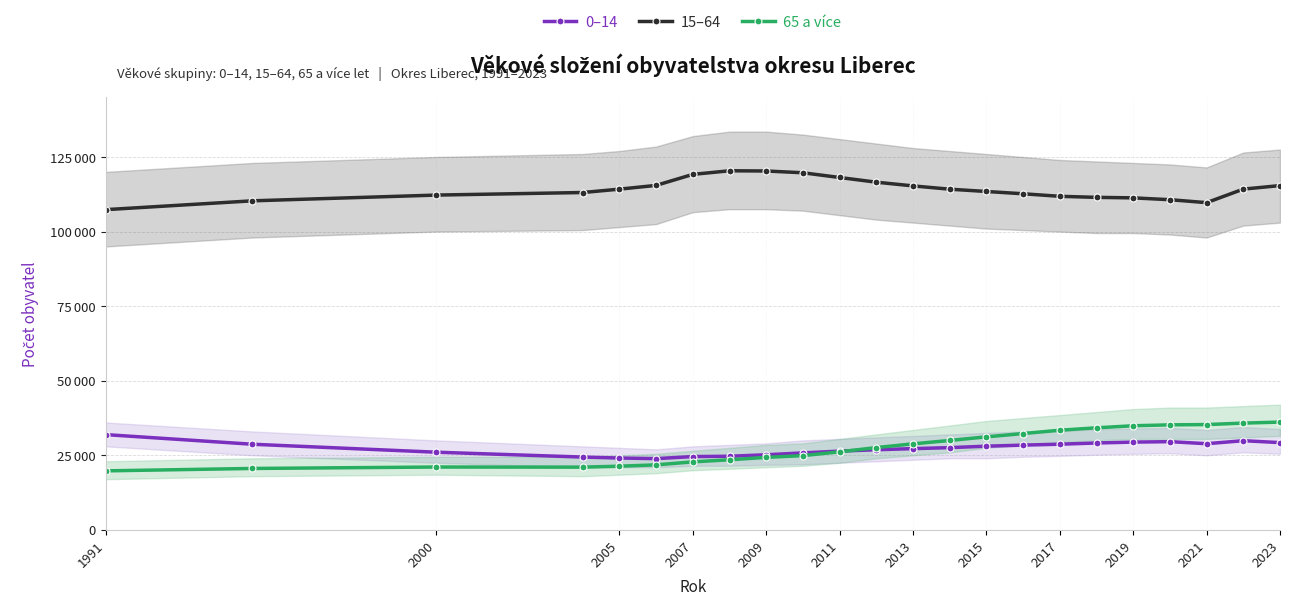

What are all the series names shown in the legend?

0–14, 15–64, 65 a více